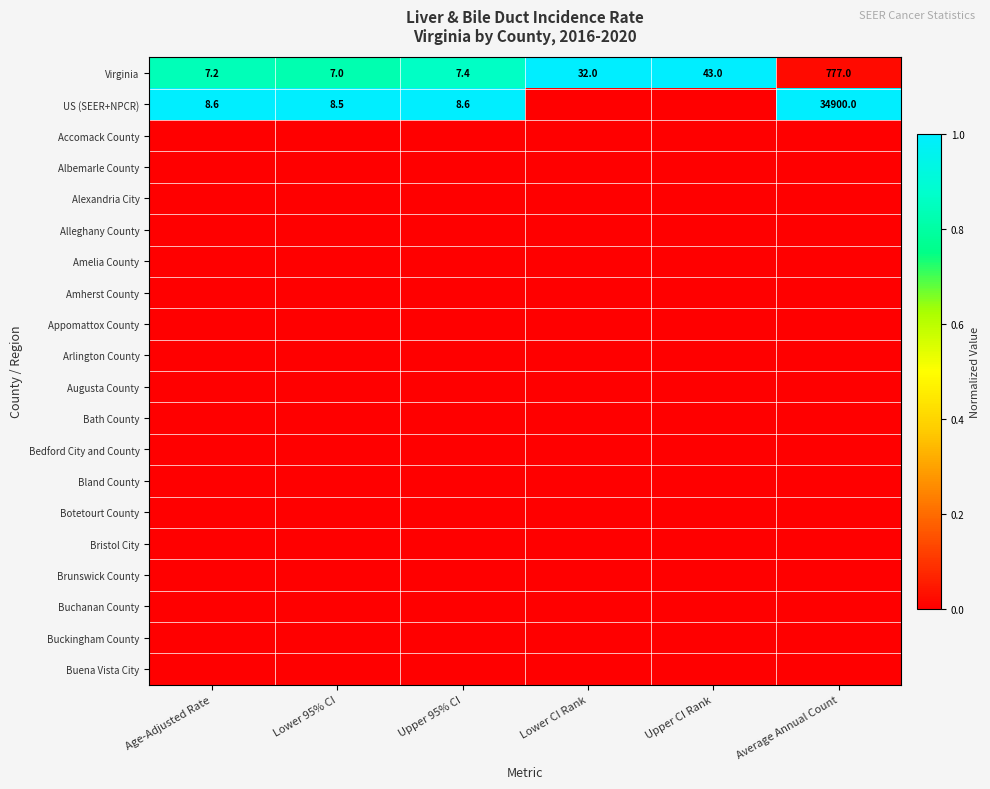

At which category does the chart reach its minimum across all series?

Lower CI Rank